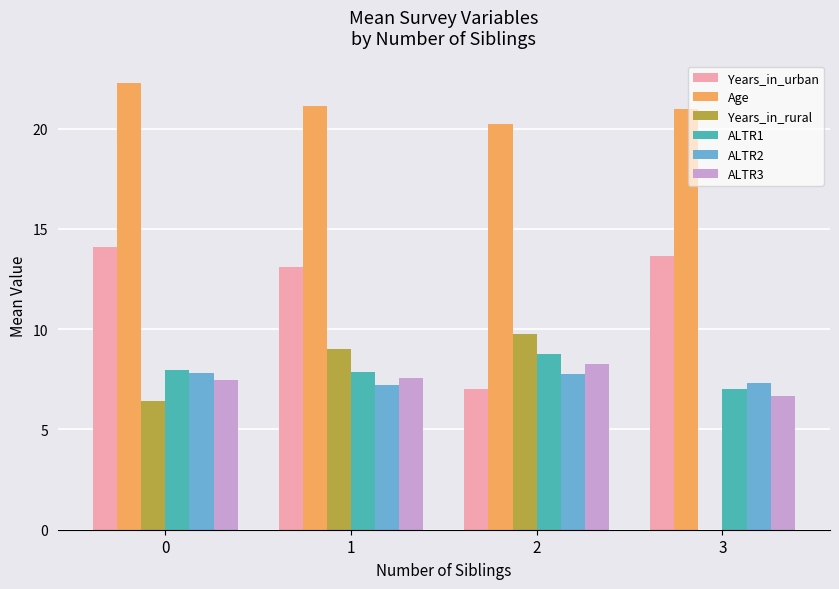

What are all the series names shown in the legend?

Years_in_urban, Age, Years_in_rural, ALTR1, ALTR2, ALTR3